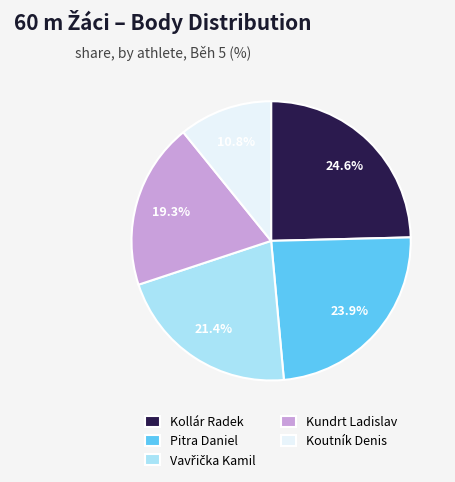

Count the number of slices in the pie.

5